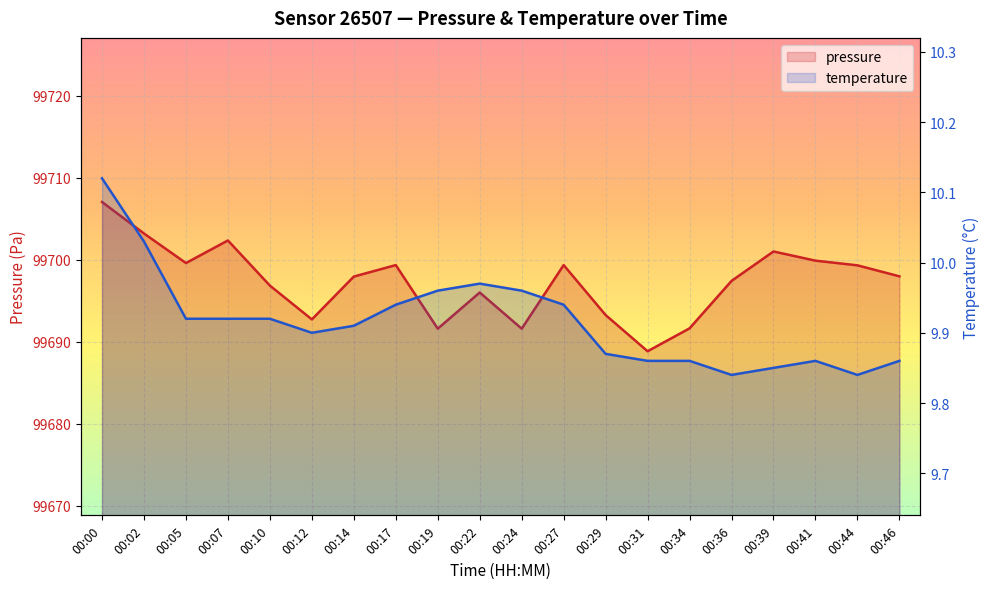

What is the spread (max minus min) of values at 00:02?

99693.2